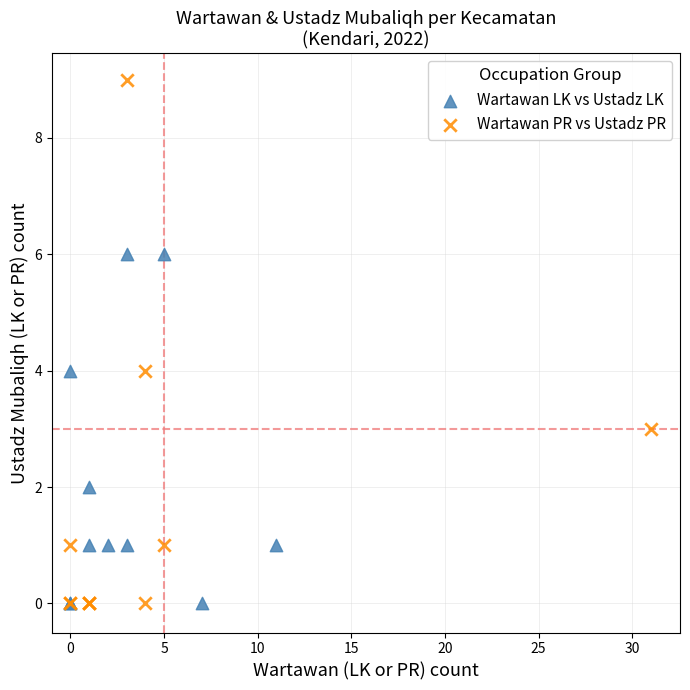

Which series has the widest spread of Y values?

Wartawan PR vs Ustadz PR